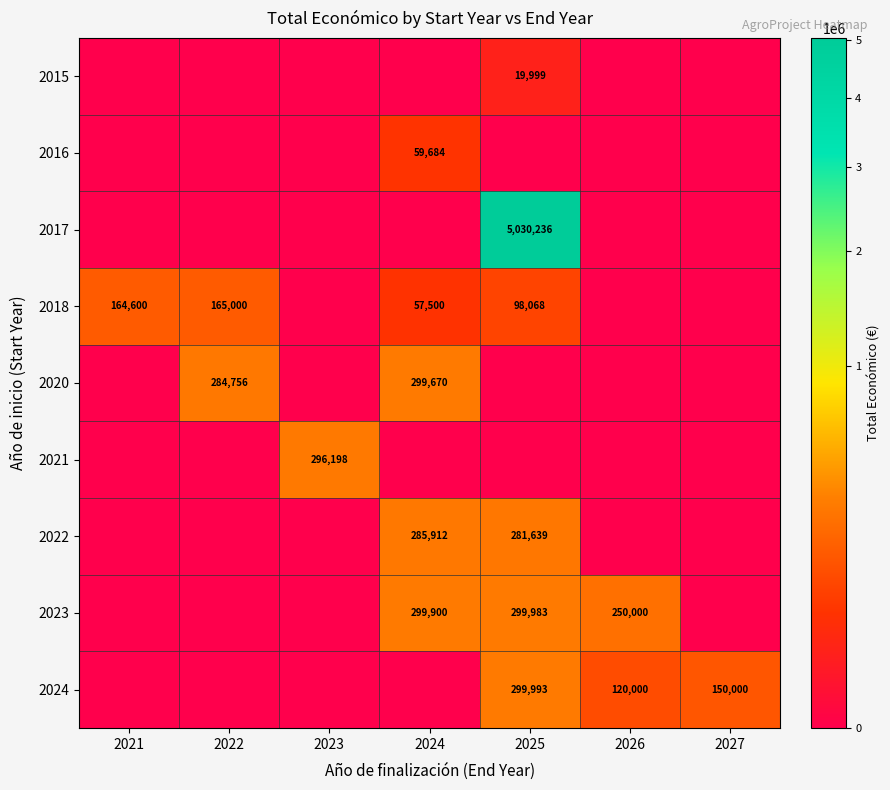

Which label corresponds to the smallest value in the chart?

2021